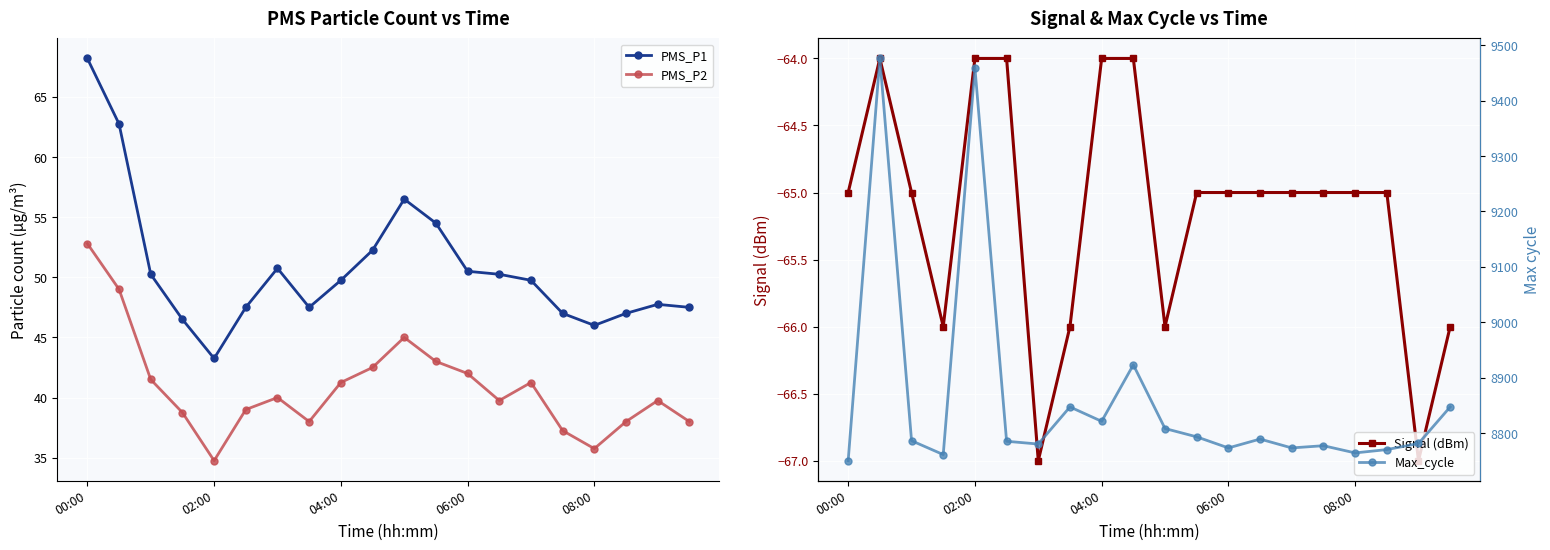

How many values in the PMS_P1 series exceed 49?

11